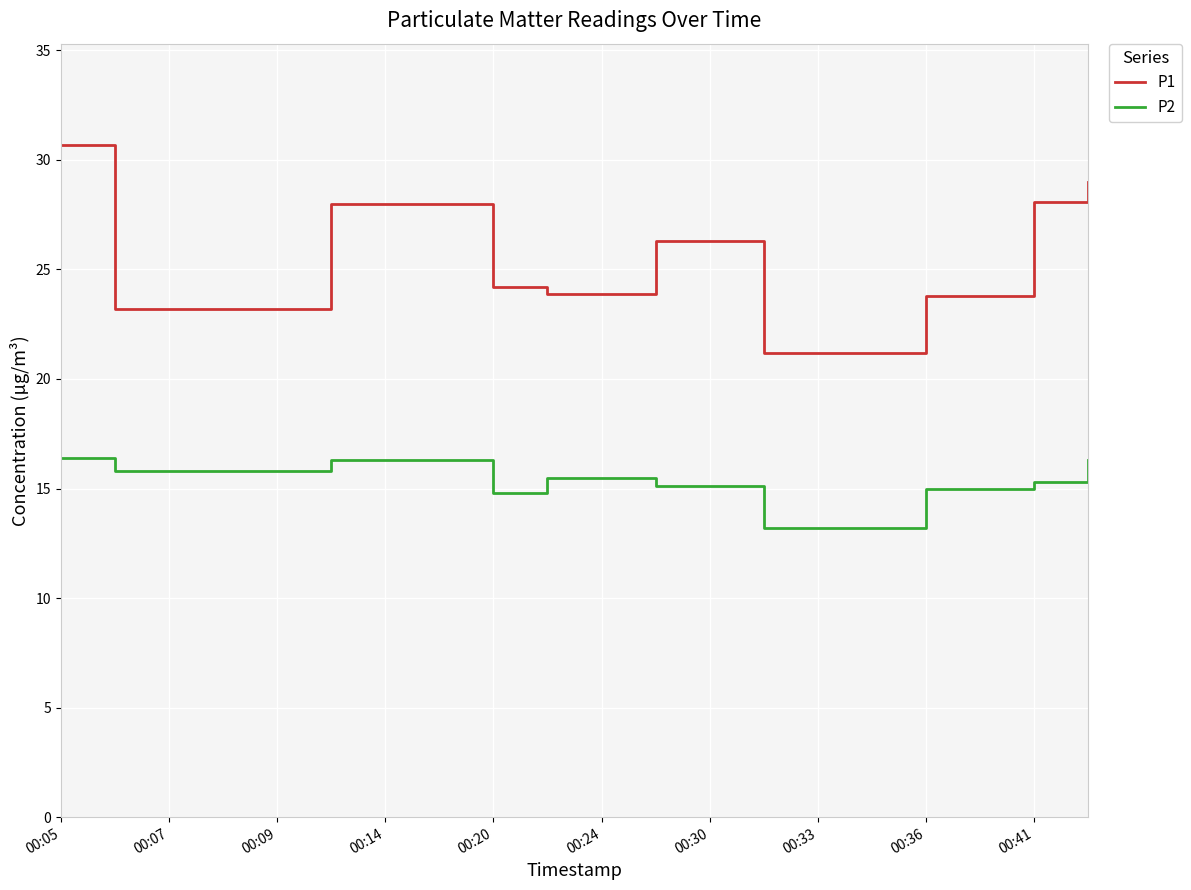

True or false: P2 and P1 cross at least once.

False